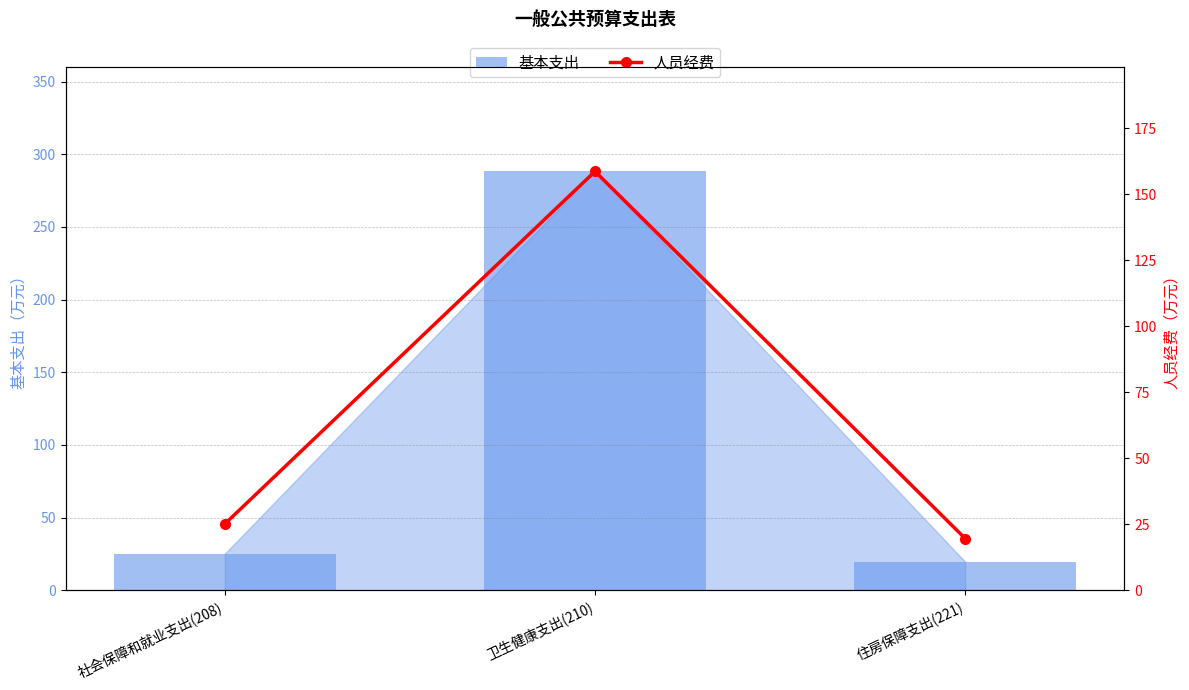

What is the value of the 人员经费 bar at the 3rd from the left?

19.6